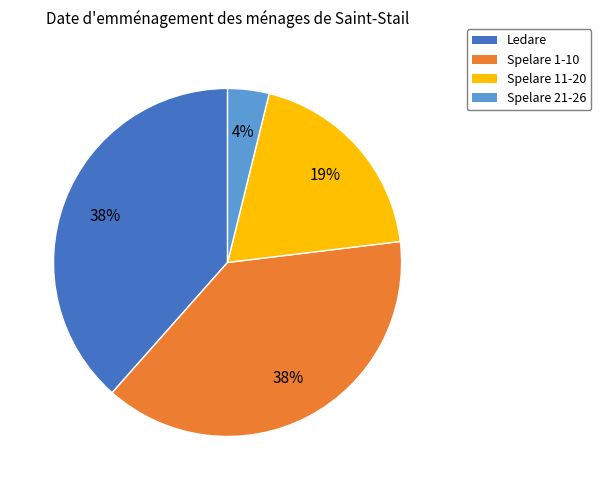

Approximately how many times larger is the value at Ledare compared to Spelare 11-20?

2.0